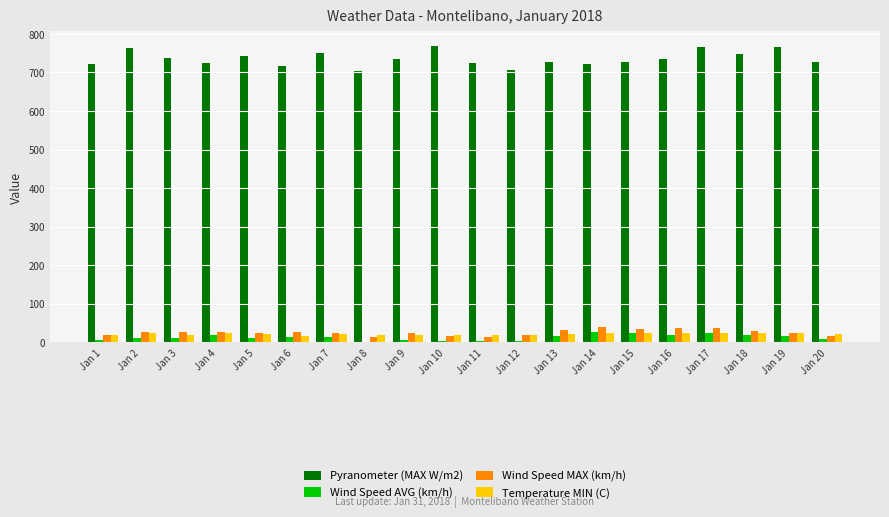

Which series has the largest total across all categories?

Pyranometer (MAX W/m2)